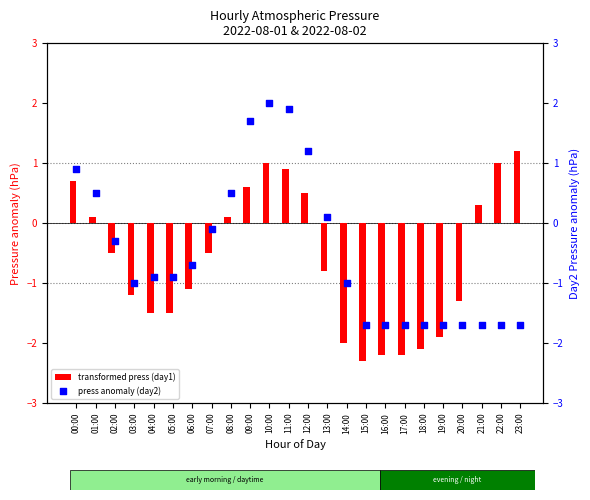

Is the value of 2022-08-01 press at 14:00 greater than the value of 2022-08-02 press at 20:00?

No